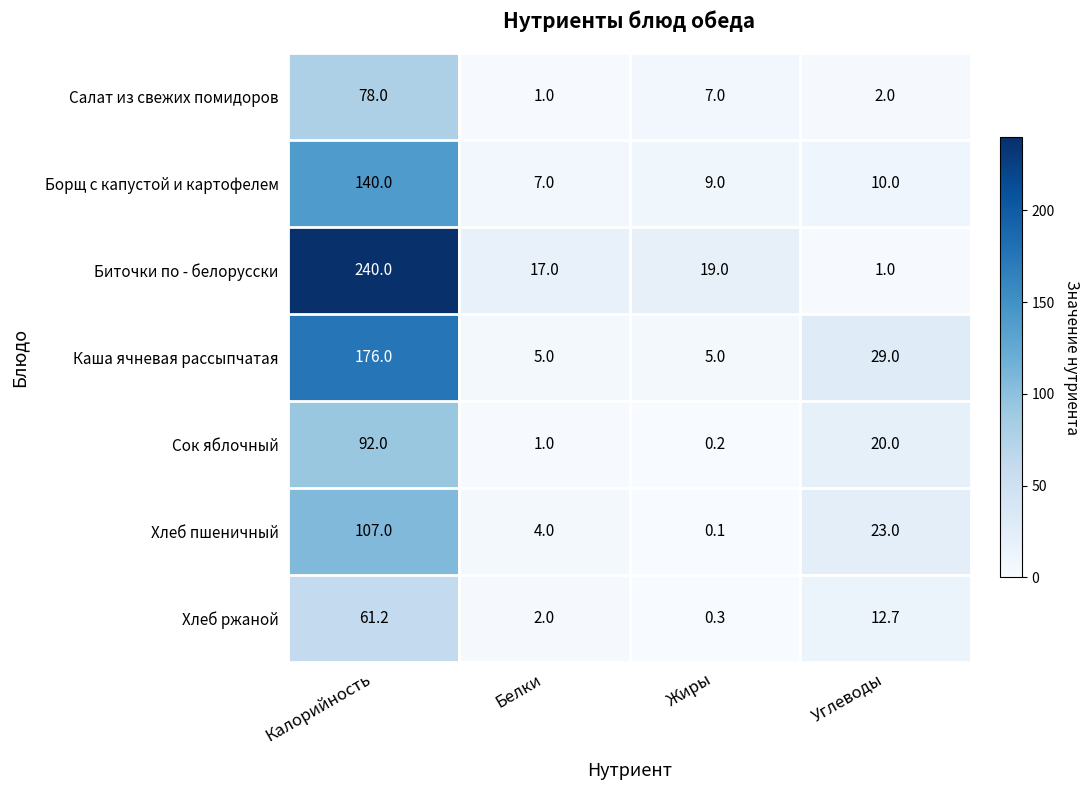

At which category is the sum across all series the highest?

Калорийность